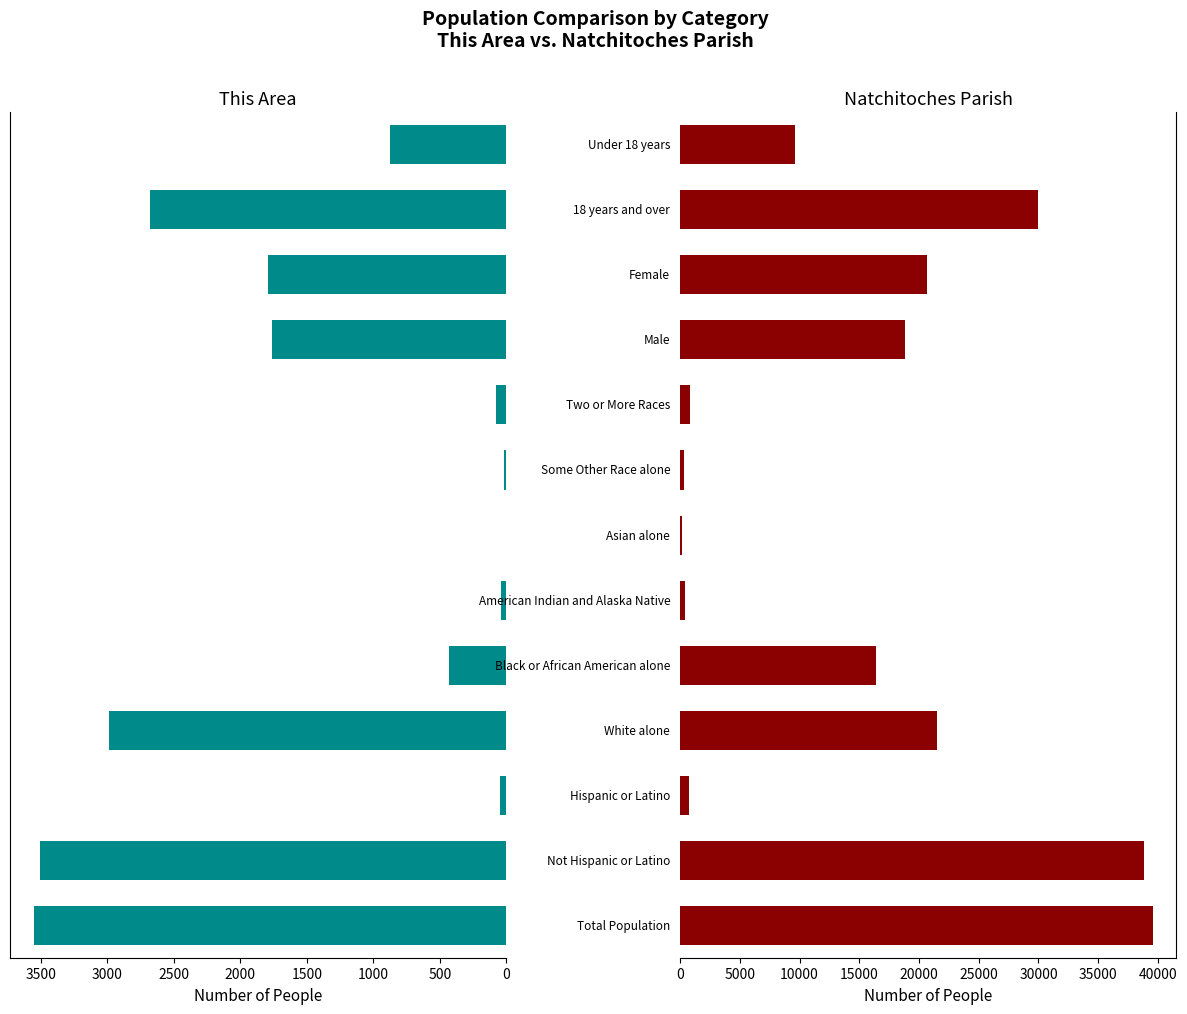

The value of This Area at 0 is 3553. True or false?

True